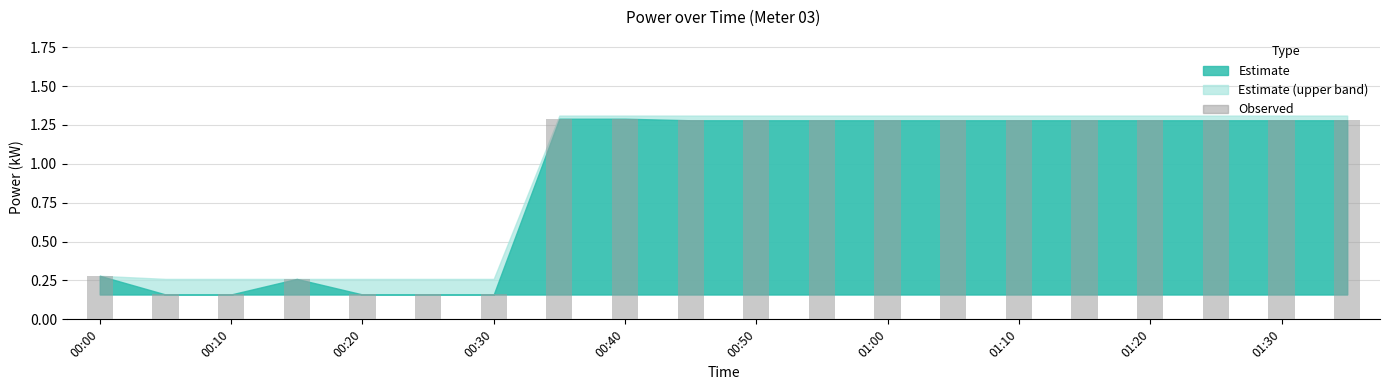

What is the difference between the maximum and minimum values?

1.1